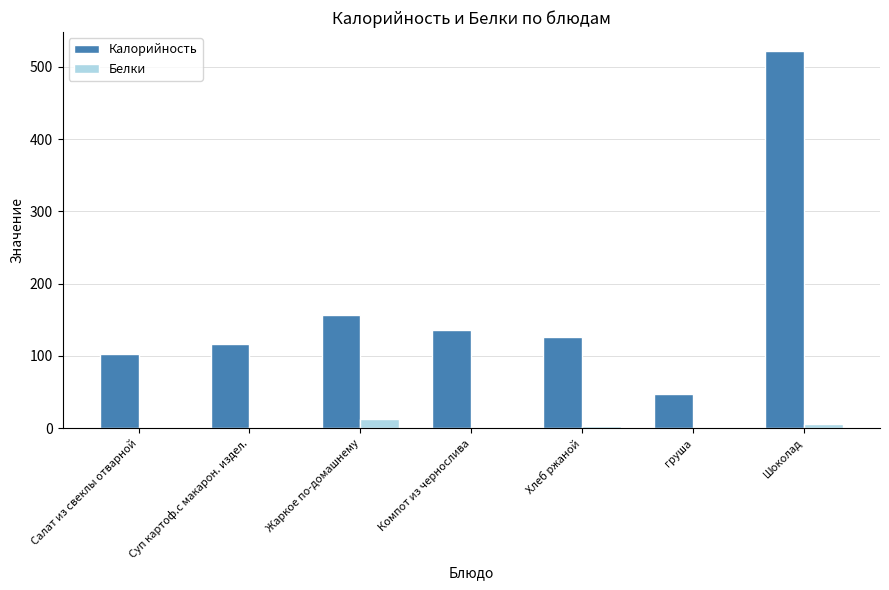

What is the sum of all Белки values?

25.9